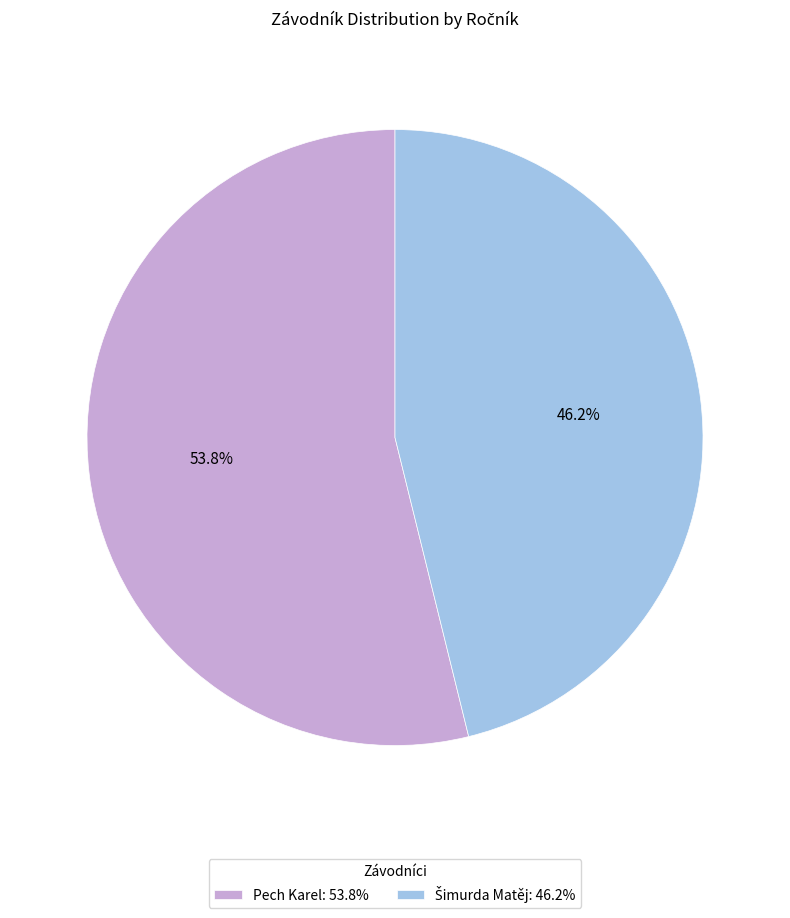

Count the number of slices in the pie.

2